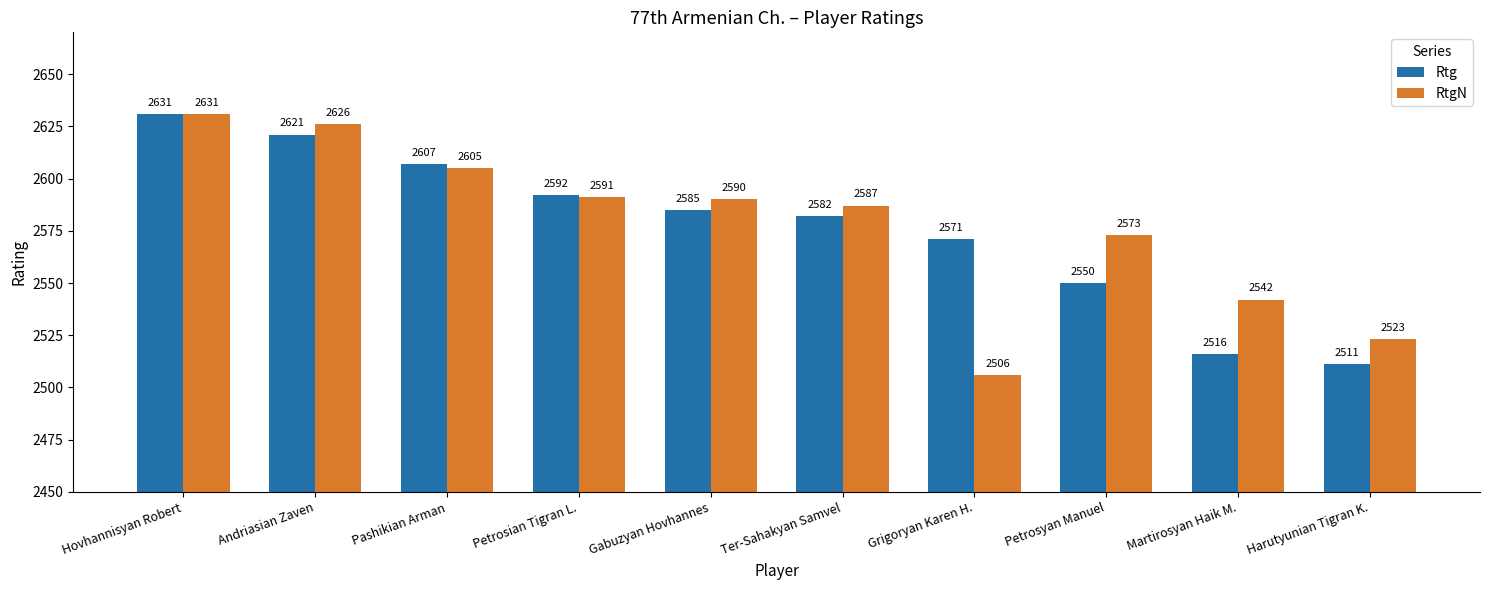

What is the highest value of the Rtg series?

2631